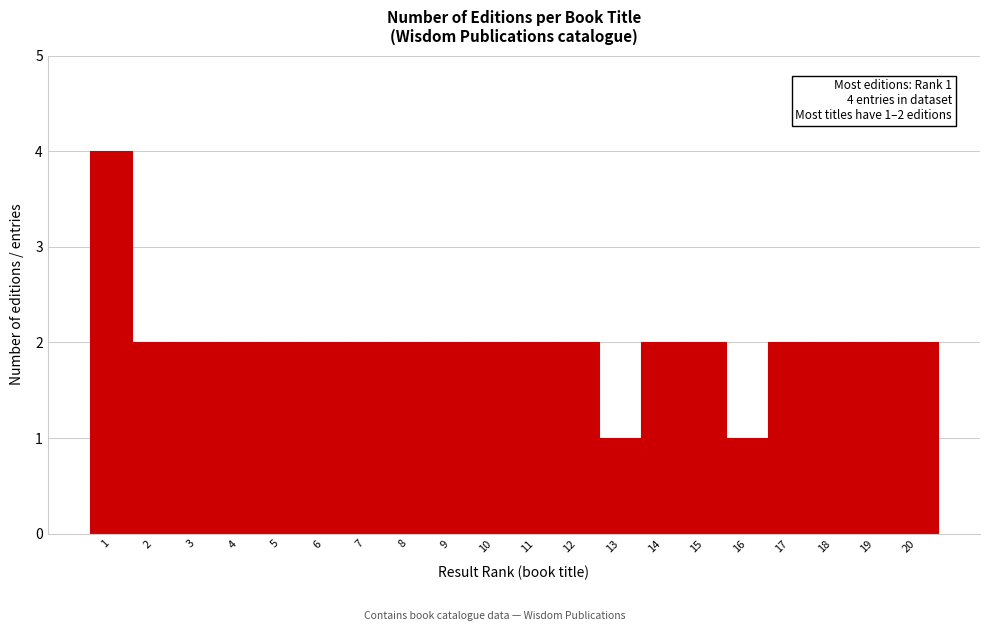

Over which range of the x-axis is the bar tallest?

0.5 to 1.5